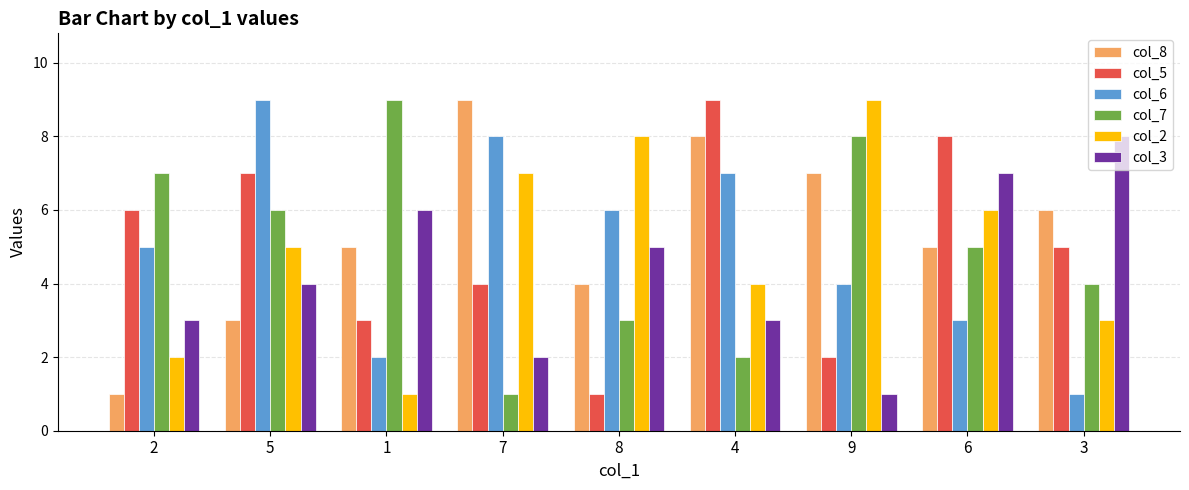

The value of col_7 at 2 is 2. True or false?

False